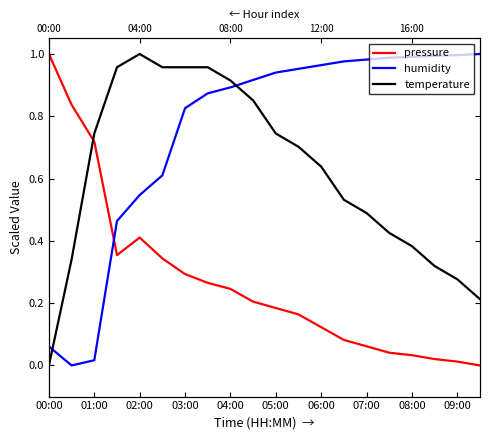

Where is the first local maximum for pressure?

02:00